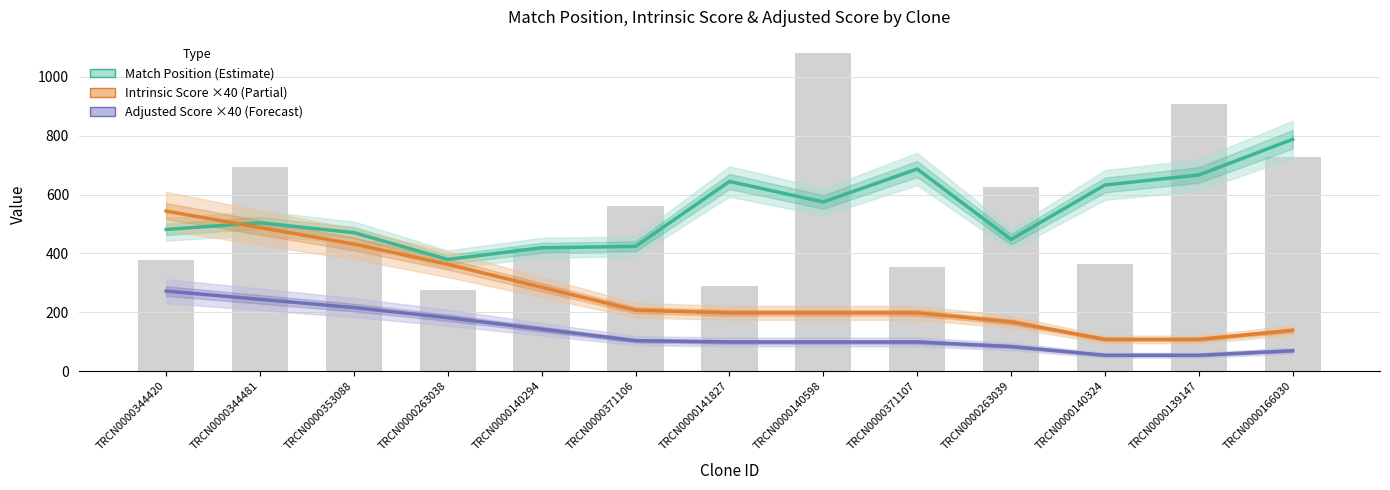

What is the sum of the Adjusted Score ×40 (Forecast) values at TRCN0000141827 and TRCN0000371107?

198.0